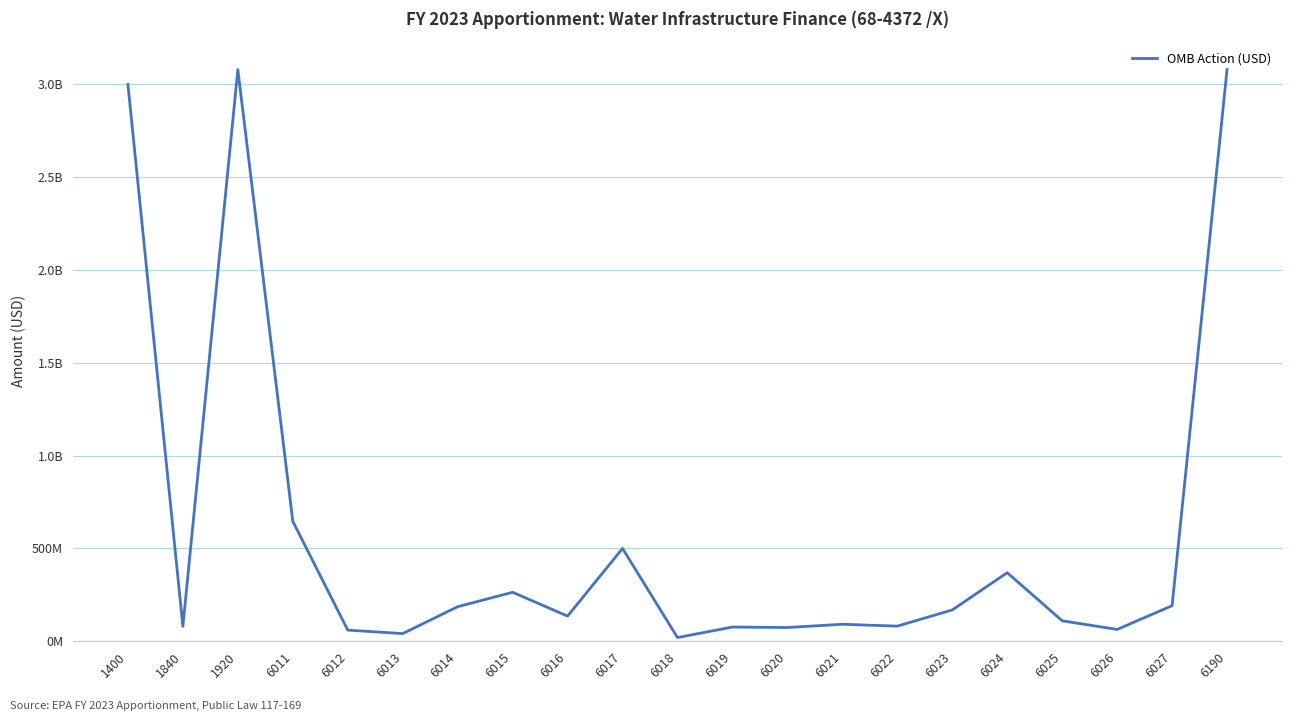

Reading left to right, list all the values displayed in this chart.

1400=3000000000	1840=80000000	1920=3080000000	6011=646586128	6012=60000000	6013=41327580	6014=186080000	6015=263903041	6016=135449158	6017=500000000	6018=19828124	6019=76664252	6020=73904324	6021=91581116	6022=81411193	6023=168571405	6024=369335021	6025=110268463	6026=63609074	6027=191481121	6190=3080000000